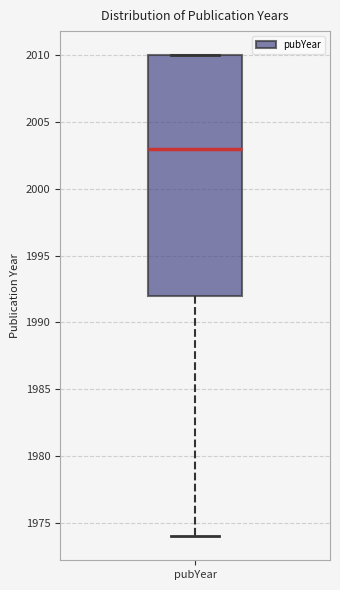

Where is the upper edge of the box for pubYear on the y-axis? The values are not printed on the chart, so give them approximately, as read against the axis.

2010